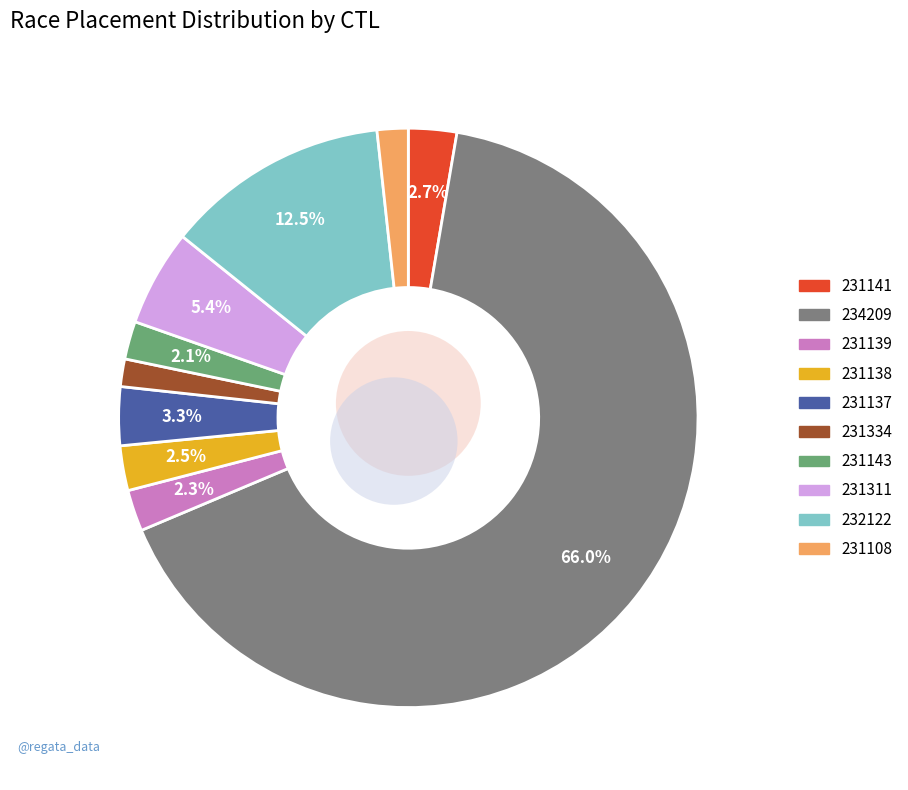

Rank the categories by value from highest to lowest.

234209, 232122, 231311, 231137, 231141, 231138, 231139, 231143, 231108, 231334